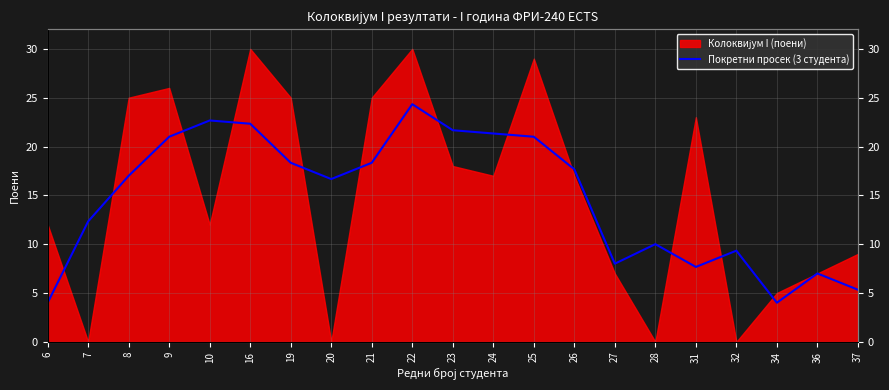

The value at 20 is 10.0. True or false?

False